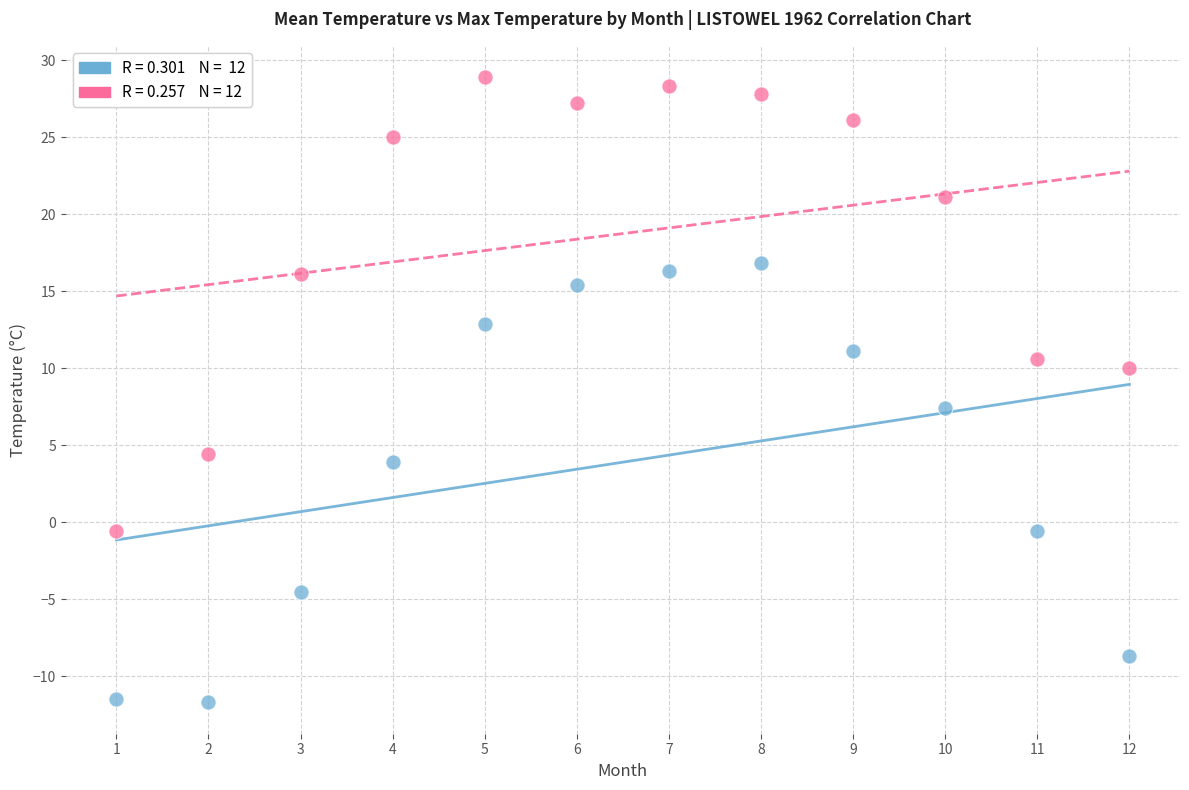

Across all series, what Y value is closest to 8?

7.4